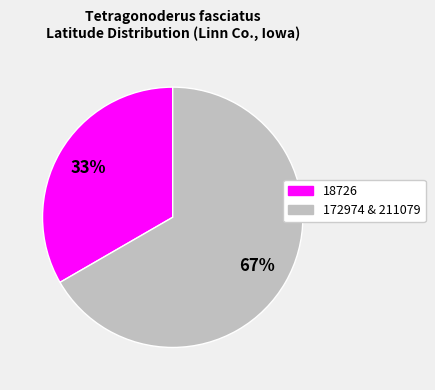

To the nearest percent, what is the average slice percentage?

50%